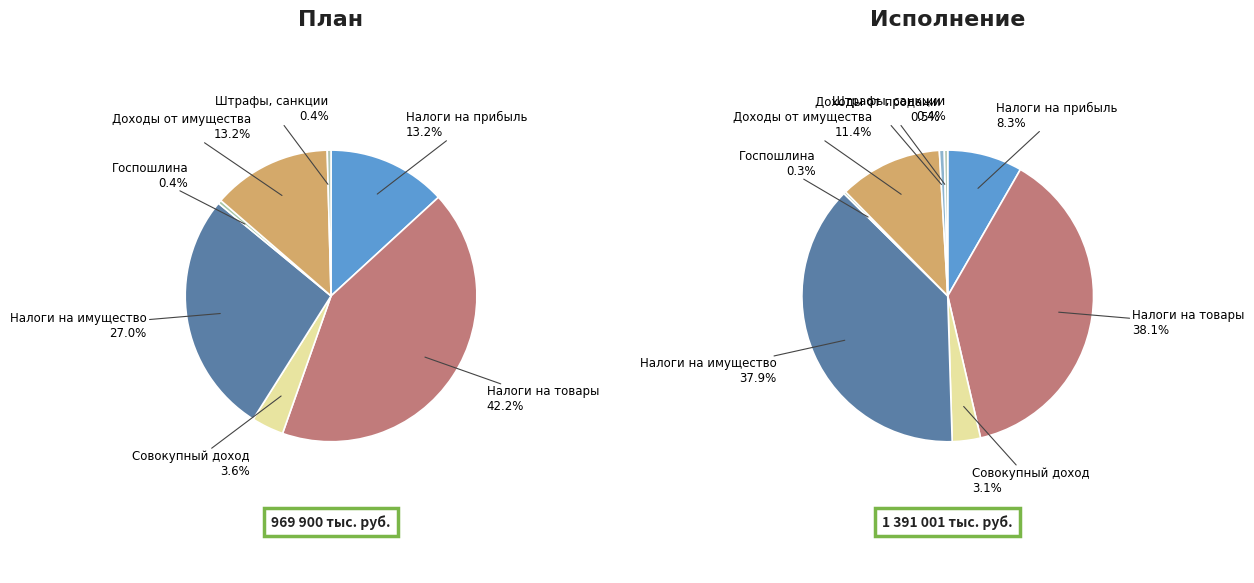

Is the sum of НАЛОГИ НА ТОВАРЫ and НАЛОГИ НА СОВОКУПНЫЙ ДОХОД greater than half?

No